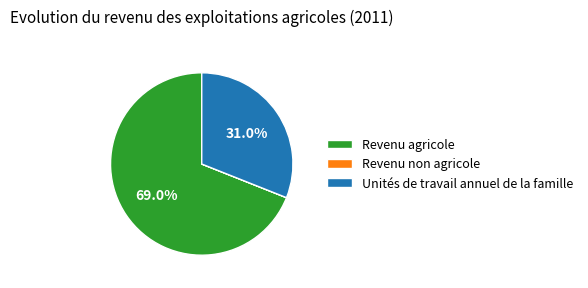

True or false: Revenu agricole accounts for 77% of the total.

False